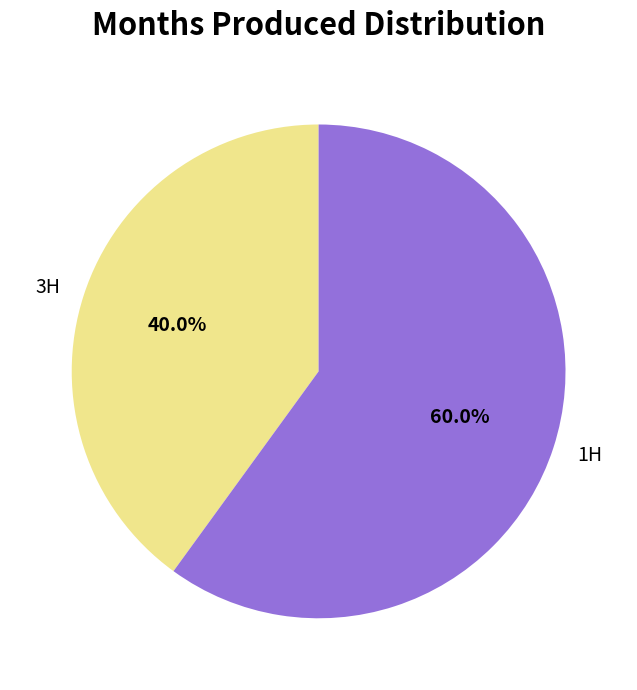

To the nearest percent, what is the combined percentage of 3H and 1H?

100%